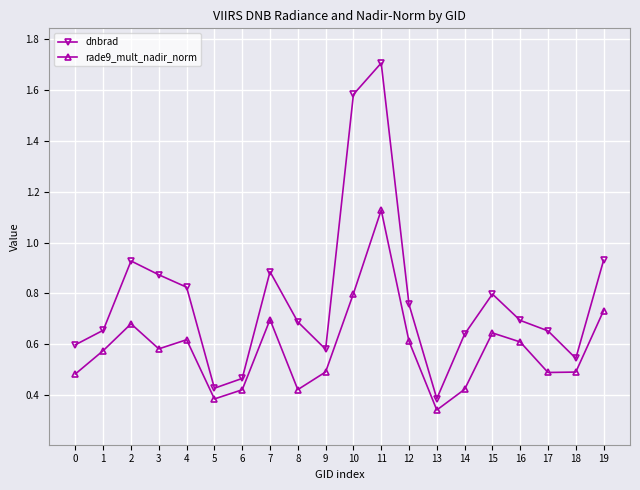

True or false: rade9_mult_nadir_norm has more than 2 points higher than both neighbors.

True